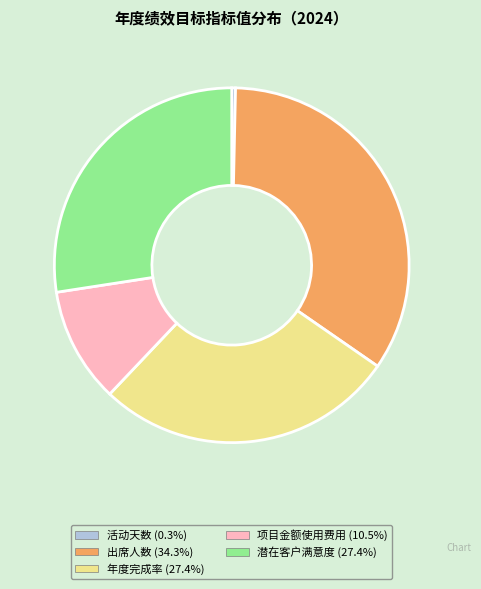

Do 年度完成率 (27.4%) and 活动天数 (0.3%) together represent more than half of the pie?

No